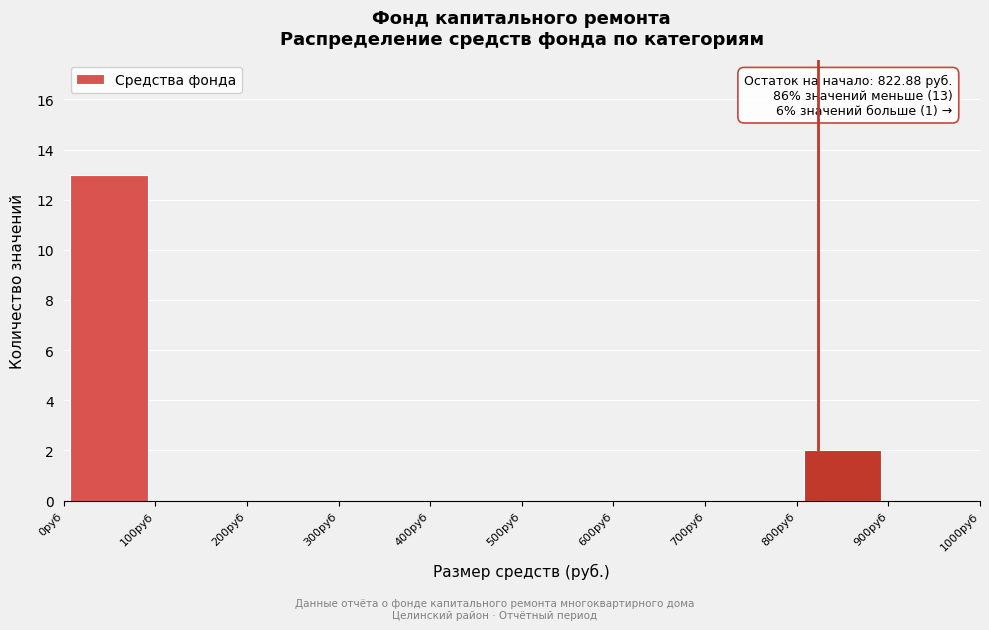

Over which range of the x-axis is the bar tallest?

0 to 100